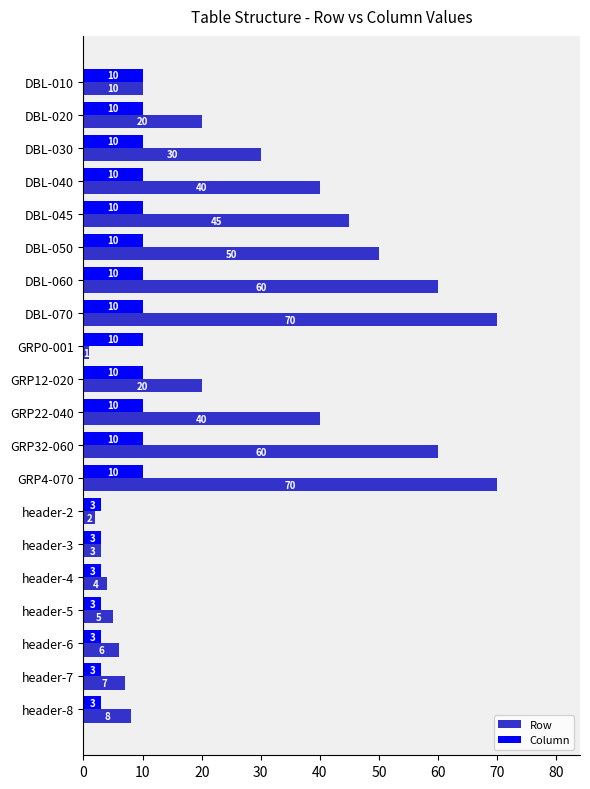

How many categories are shown in the chart?

20